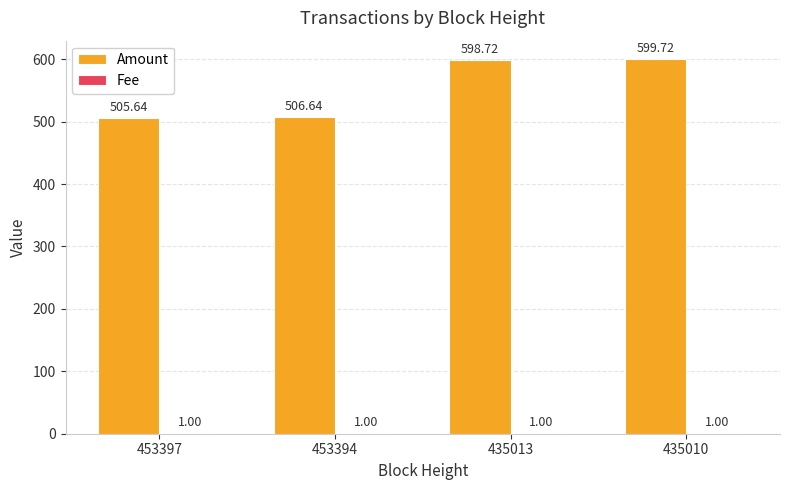

At which category is the sum across all series the highest?

435010